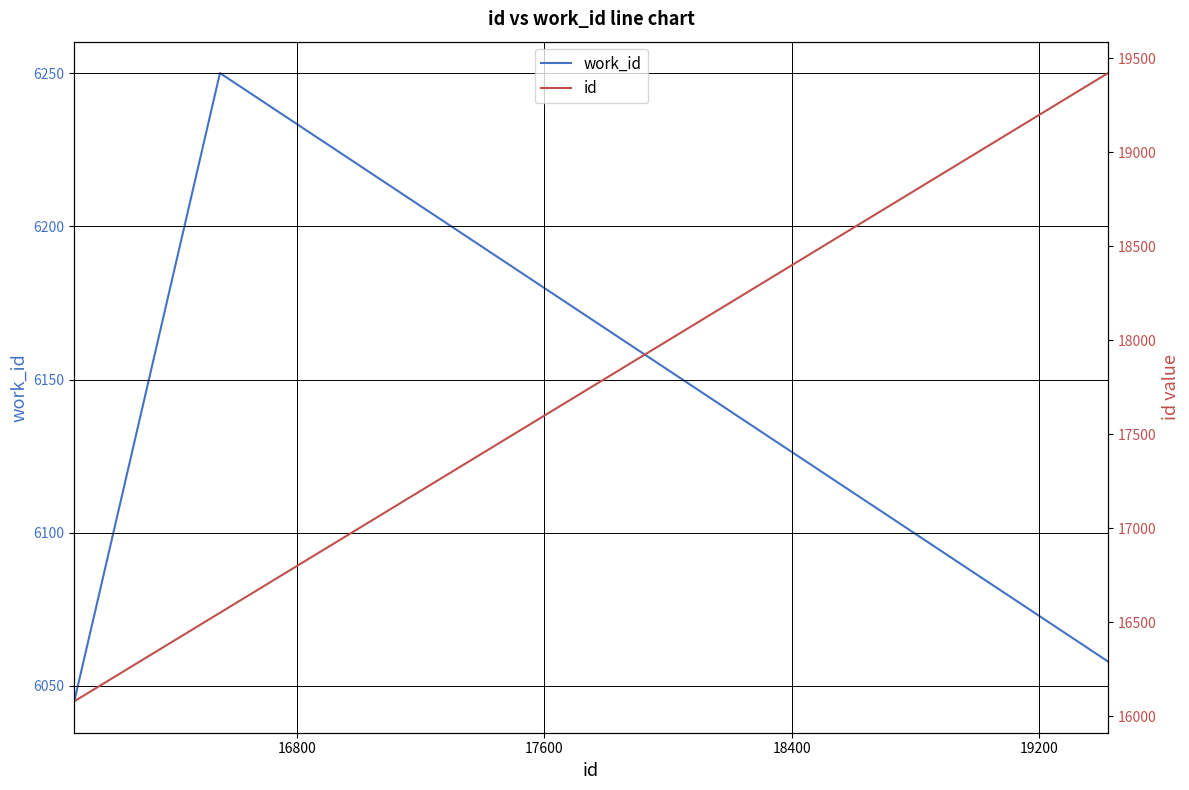

At how many categories does at least one series exceed 14987?

3